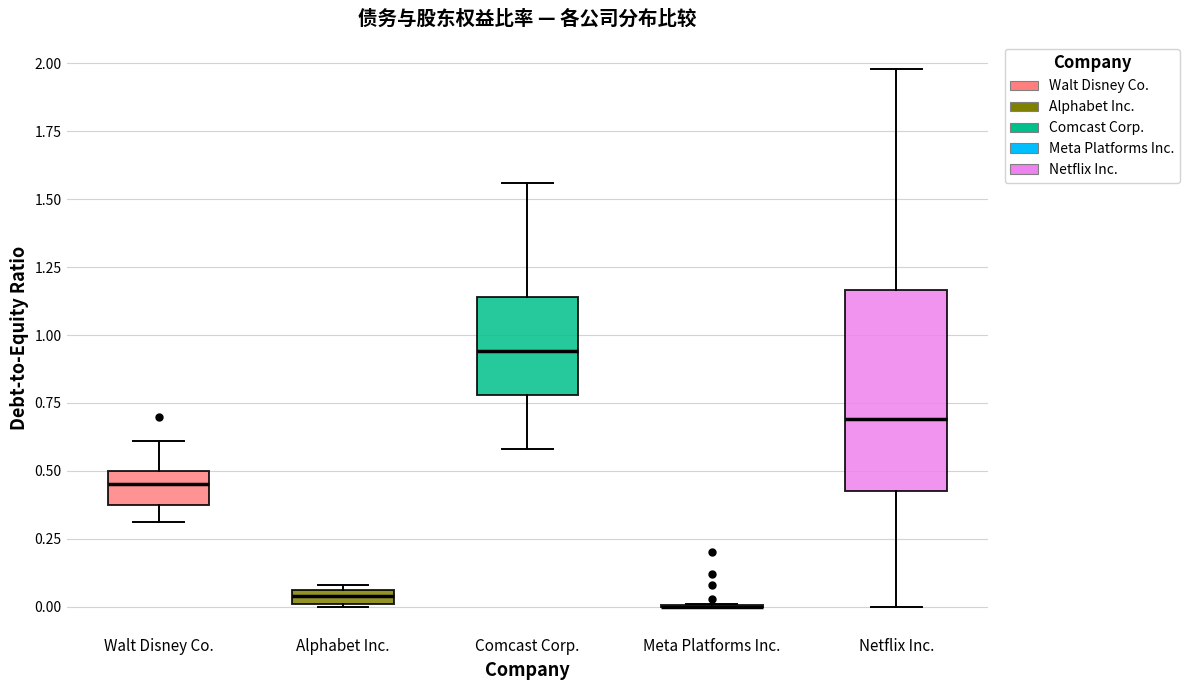

Where is the upper edge of the box for Alphabet Inc. on the y-axis? The values are not printed on the chart, so give them approximately, as read against the axis.

0.05